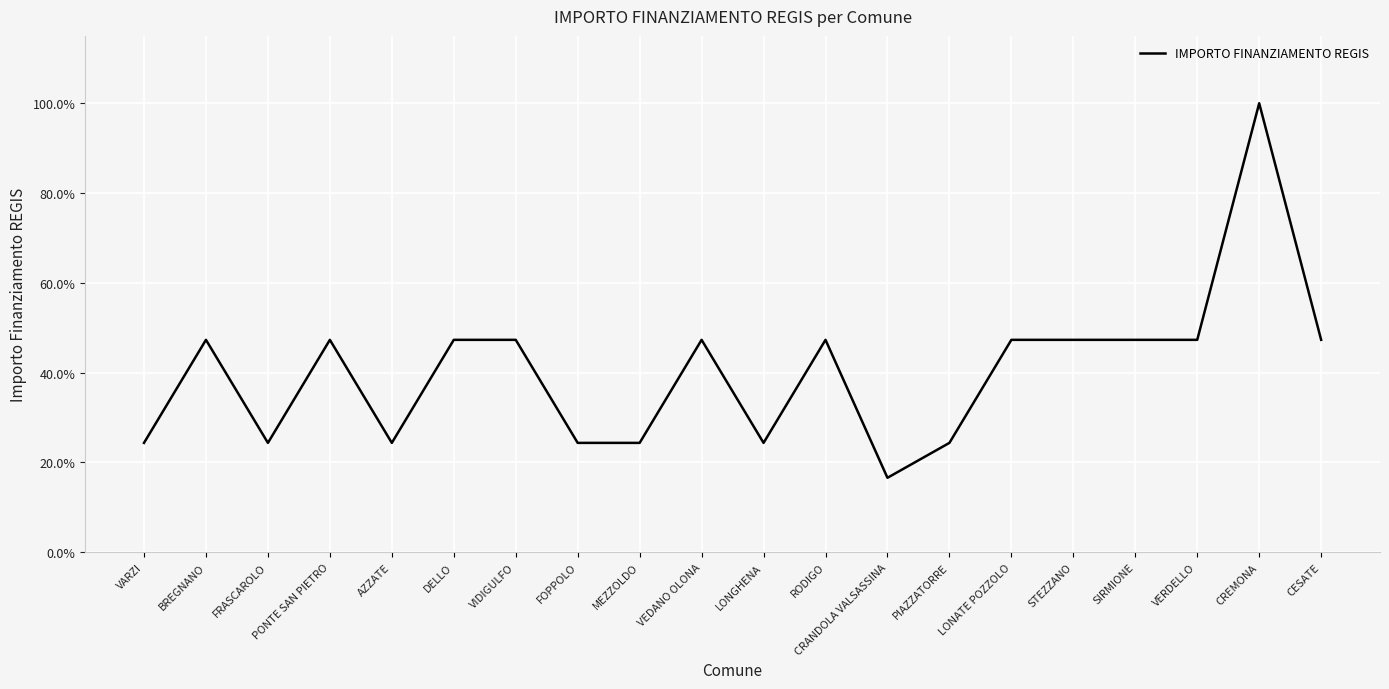

Reading left to right, transcribe all the data shown in this chart.

VARZI=0.2	BREGNANO=0.5	FRASCAROLO=0.2	PONTE SAN PIETRO=0.5	AZZATE=0.2	DELLO=0.5	VIDIGULFO=0.5	FOPPOLO=0.2	MEZZOLDO=0.2	VEDANO OLONA=0.5	LONGHENA=0.2	RODIGO=0.5	CRANDOLA VALSASSINA=0.2	PIAZZATORRE=0.2	LONATE POZZOLO=0.5	STEZZANO=0.5	SIRMIONE=0.5	VERDELLO=0.5	CREMONA=1.0	CESATE=0.5